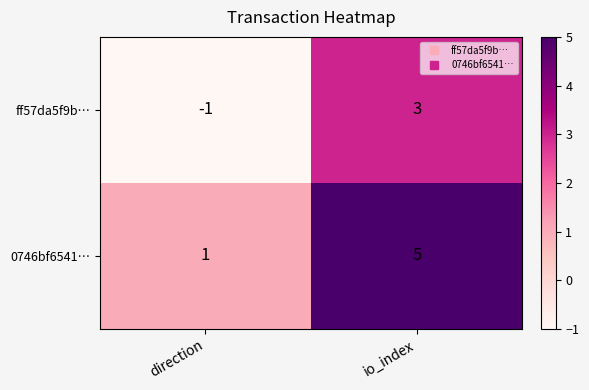

Which category has the lowest value in the 0746bf6541… series?

direction